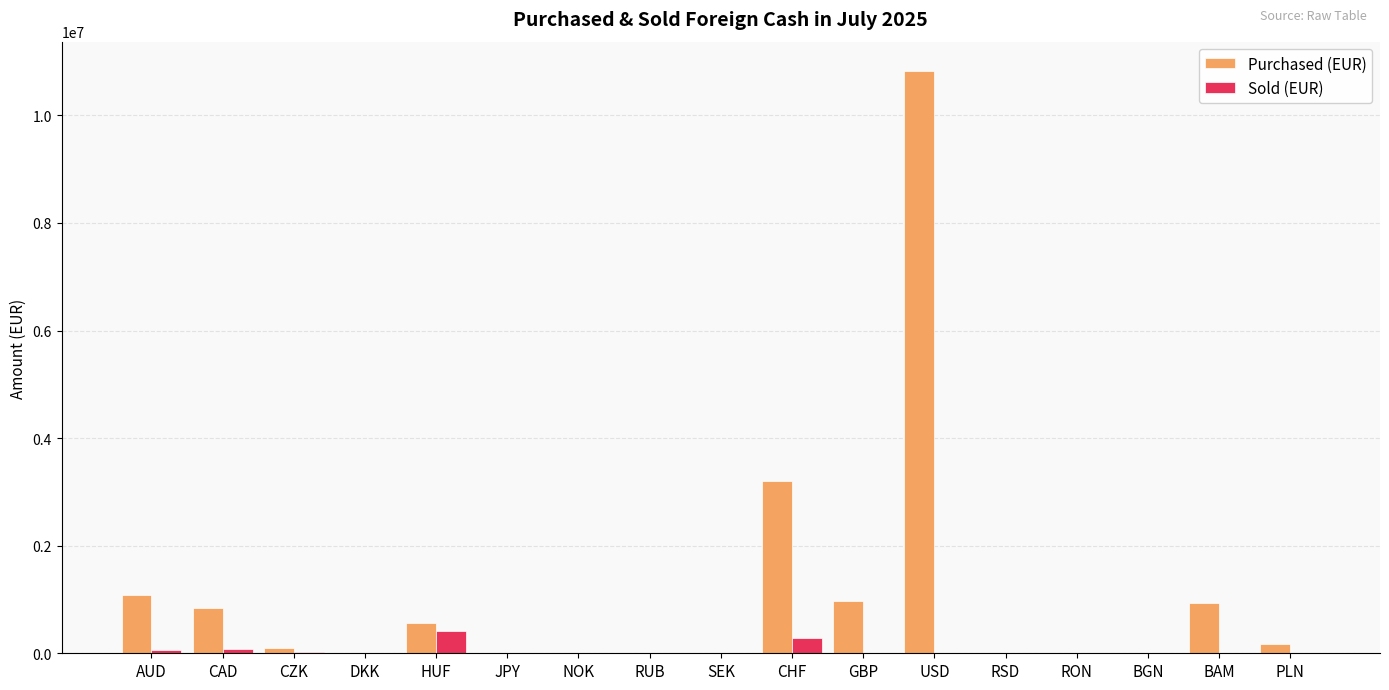

Which series has the largest total across all categories?

Purchased (EUR)